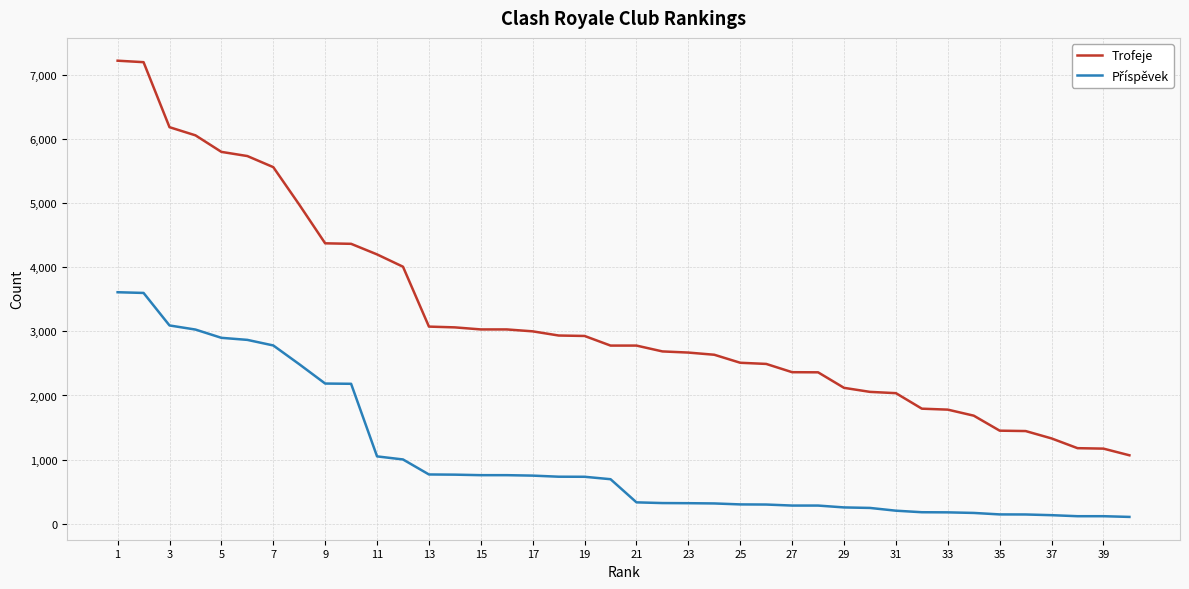

Which series has the largest range (max minus min)?

Trofeje